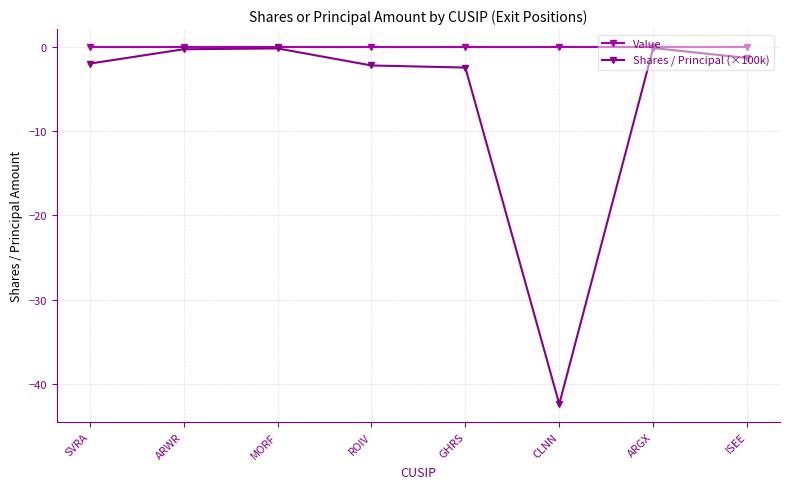

What is the smallest value displayed?

-42.4